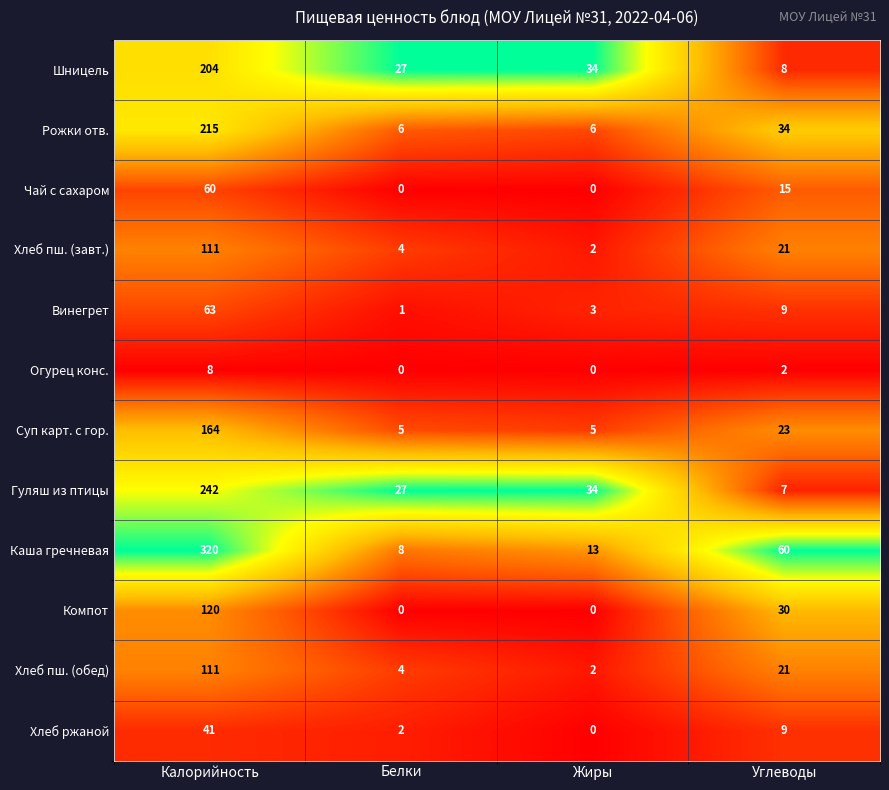

Which series has the largest total across all categories?

Каша гречневая